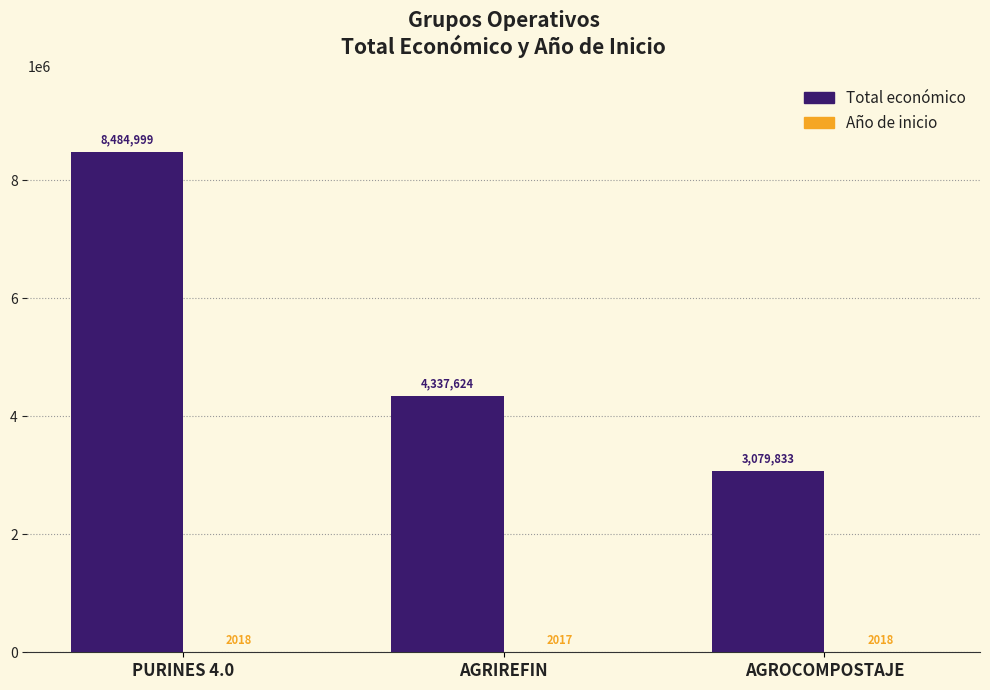

How many groups of bars are there?

3